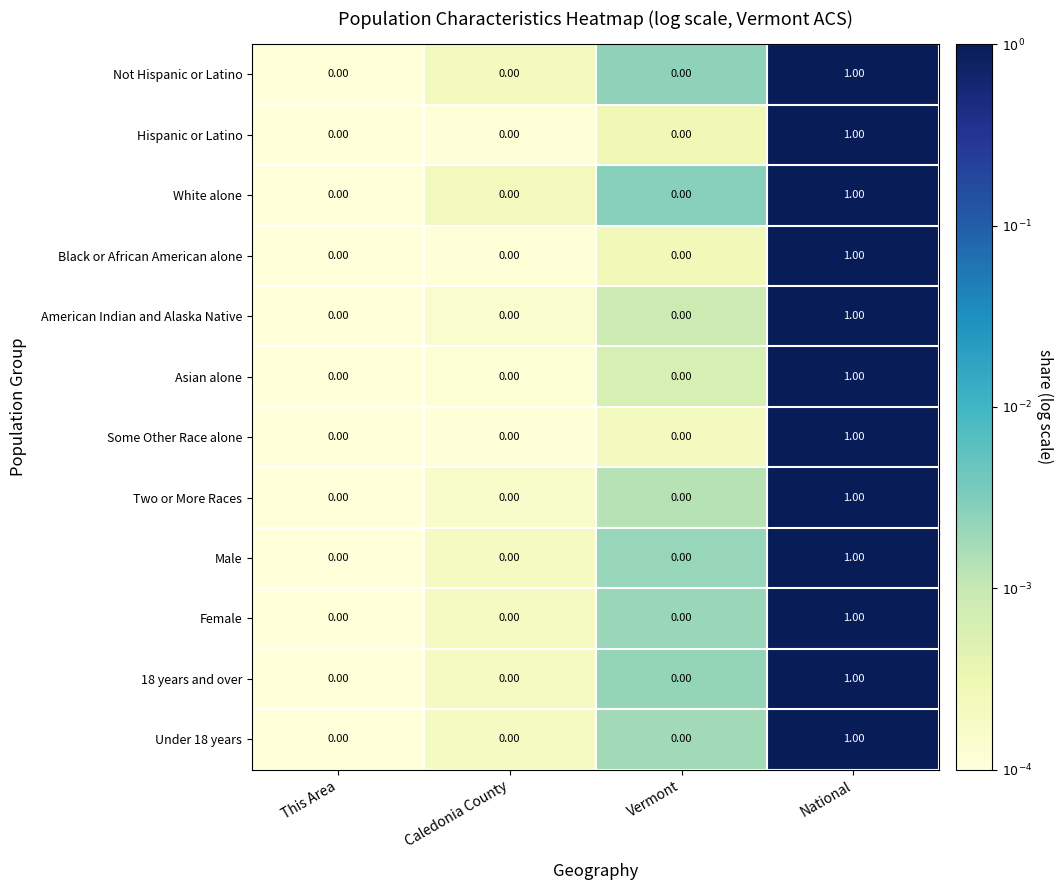

How many distinct data groups are displayed?

12